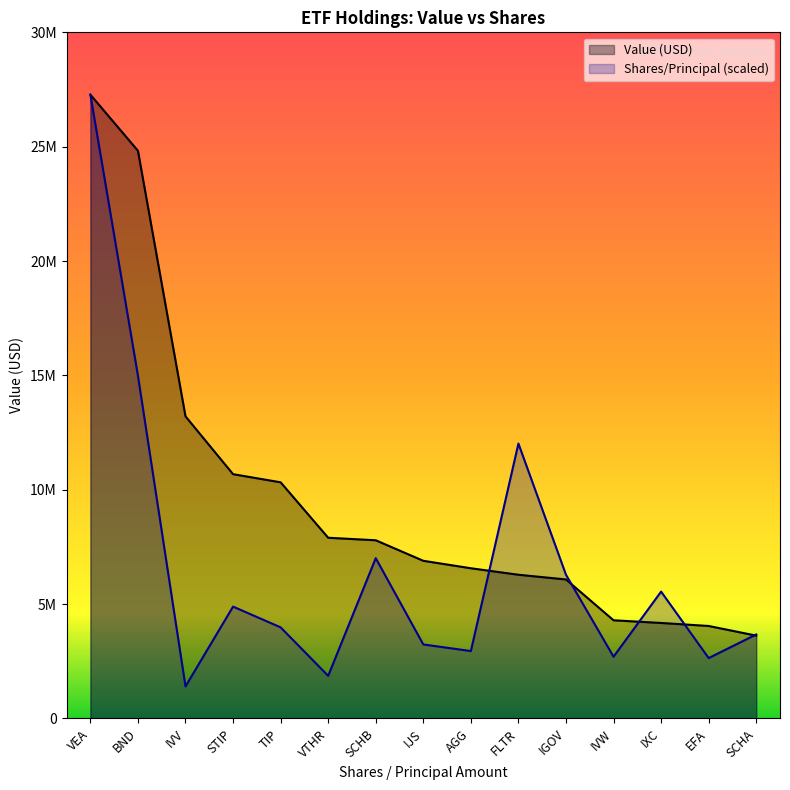

List the labels in order of Shares/Principal value, smallest first.

IVV, VTHR, EFA, IVW, AGG, IJS, SCHA, TIP, STIP, IXC, IGOV, SCHB, FLTR, BND, VEA